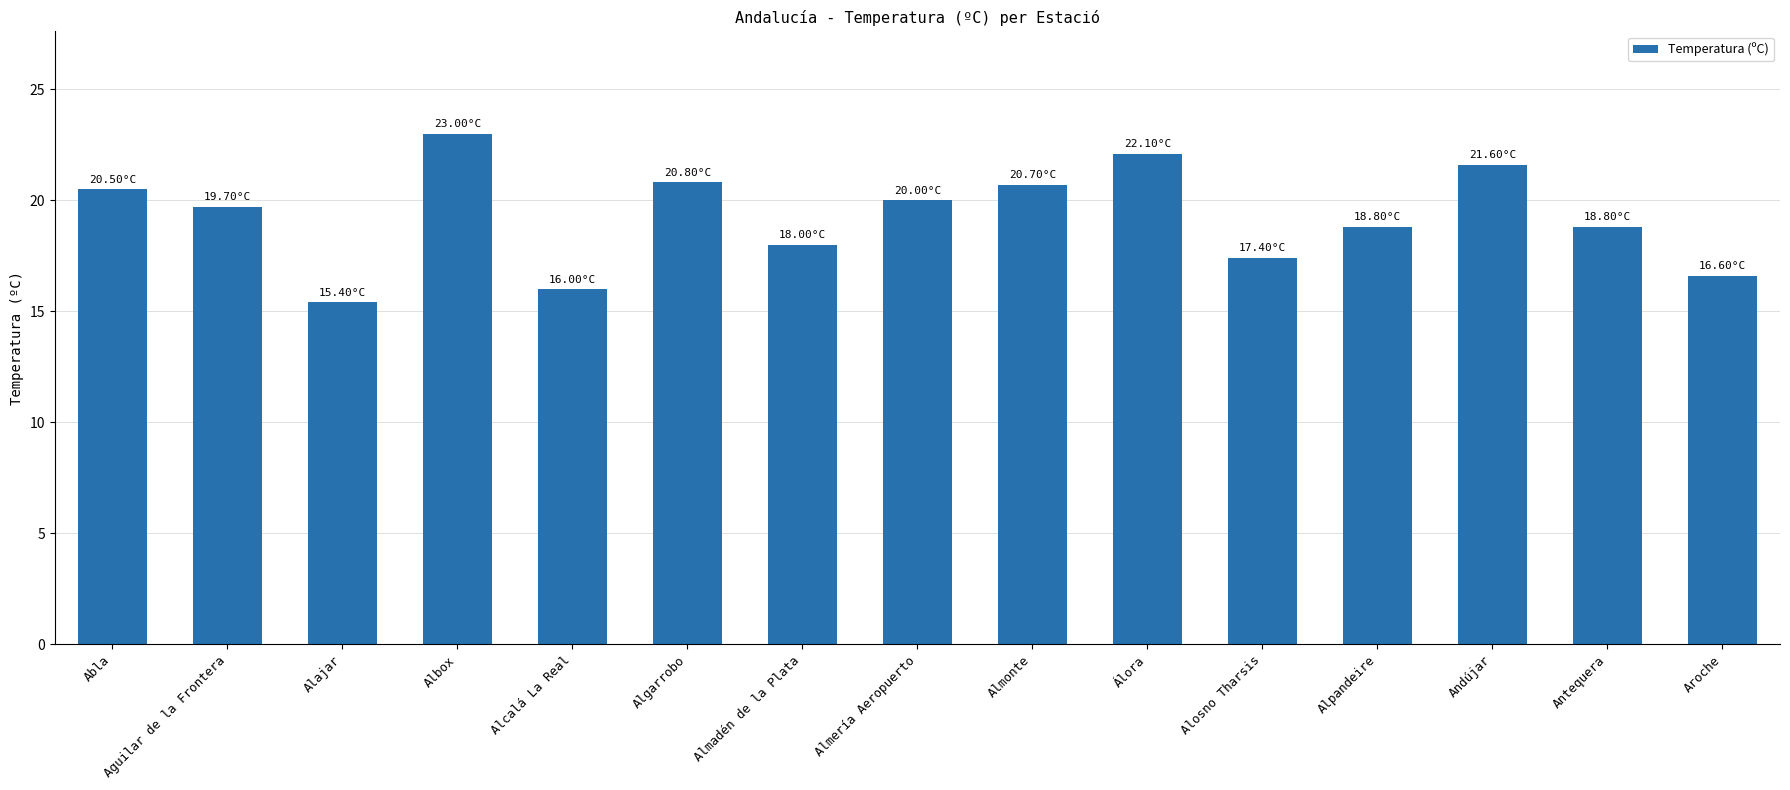

True or false: the data shows 30.2 at Alosno Tharsis.

False